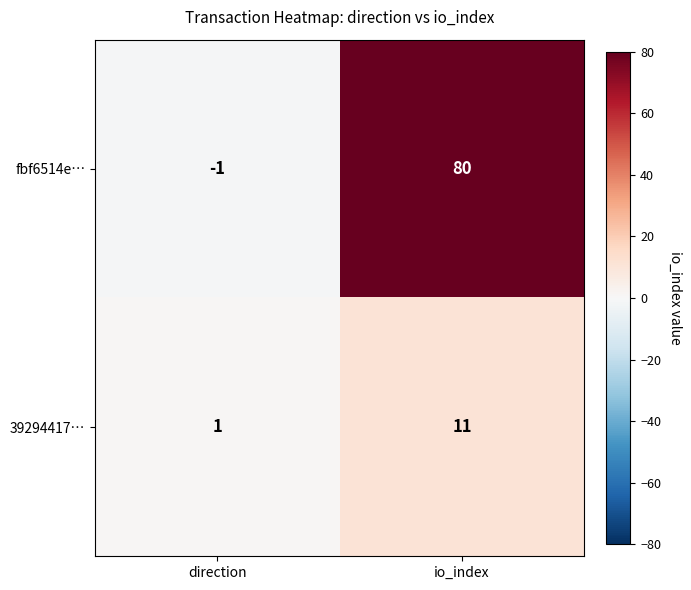

At which category does the chart reach its minimum across all series?

direction